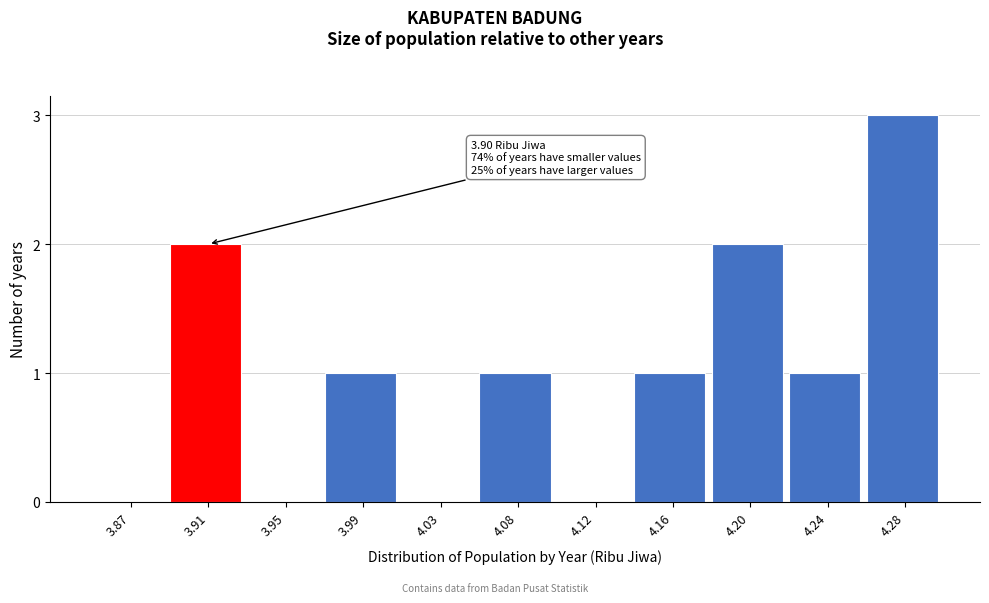

Reading right to left, transcribe all the data shown in this chart.

4.28=3	4.24=1	4.20=2	4.16=1	4.12=0	4.08=1	4.03=0	3.99=1	3.95=0	3.91=2	3.87=0